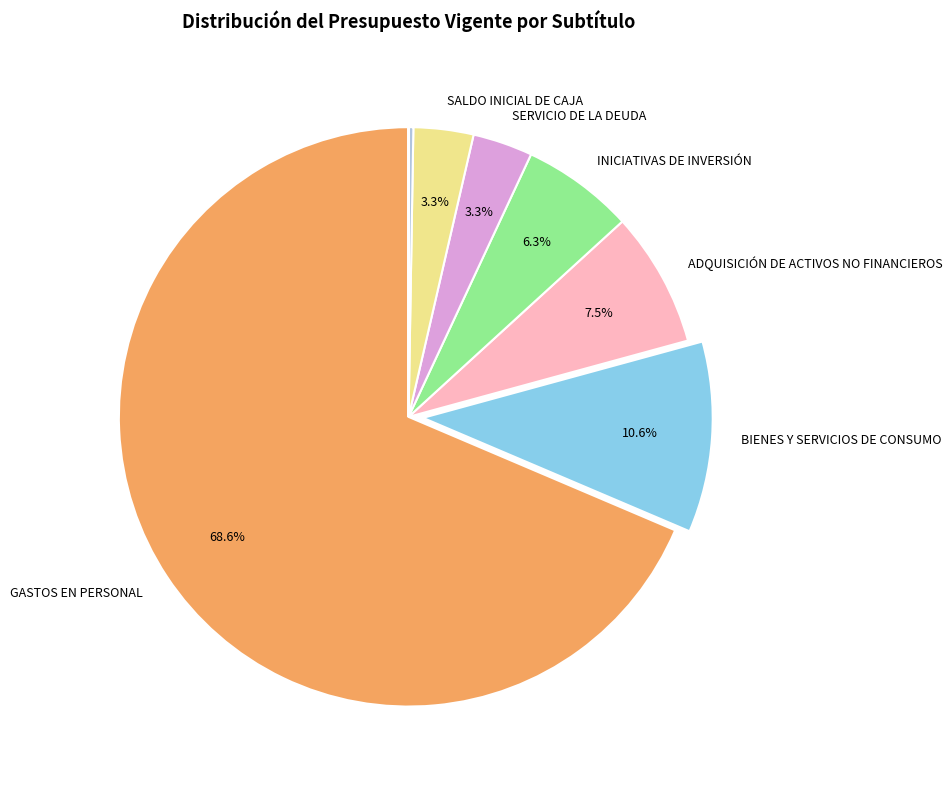

How many slices are in this pie chart?

9